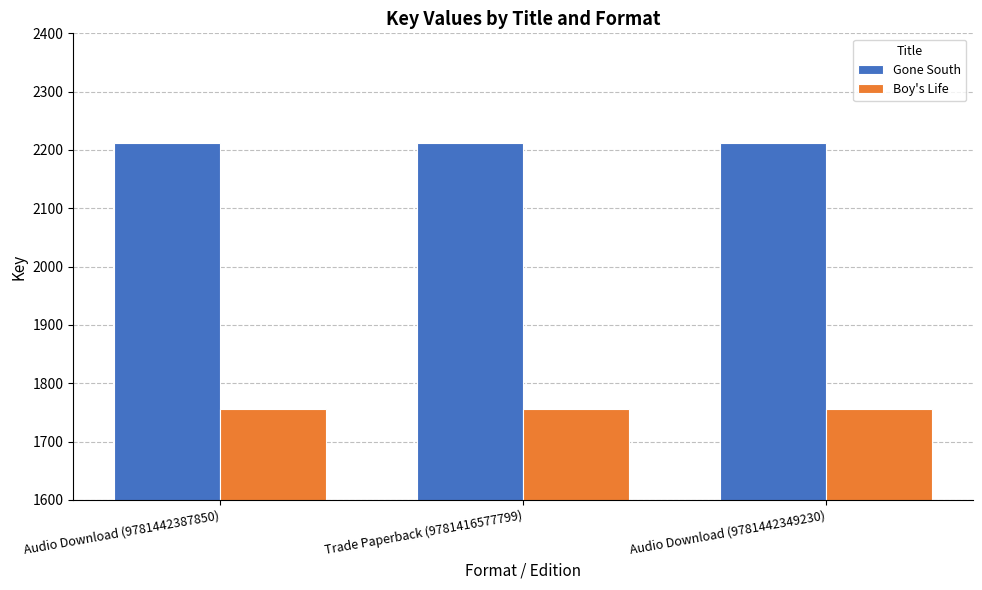

Is the value of Gone South at Audio Download (9781442349230) greater than the value of Boy's Life at Audio Download (9781442349230)?

Yes